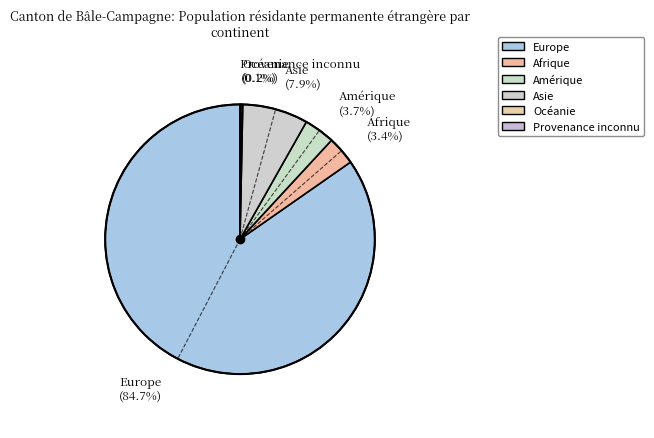

What percentage is the Amérique slice, to the nearest percent?

4%